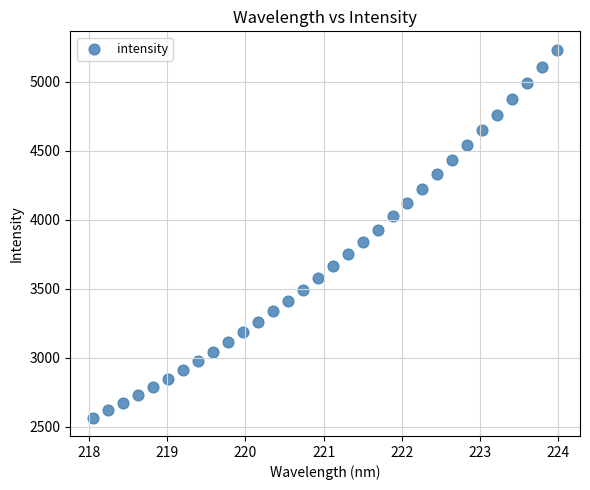

What is the range of Y values (max minus min)?

2664.7